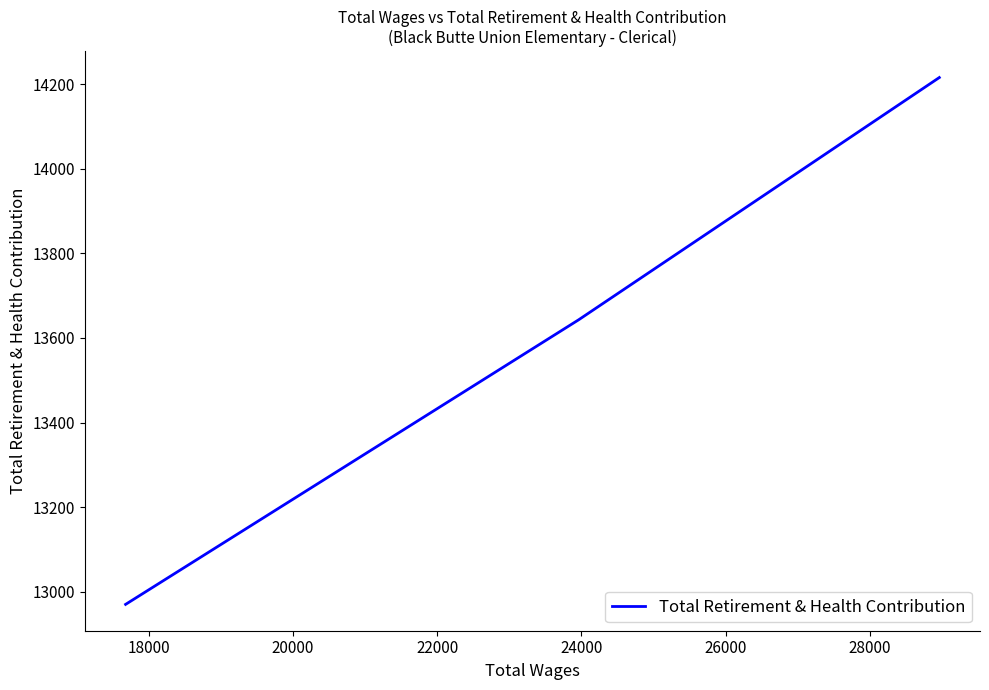

What is the greatest value displayed?

14216